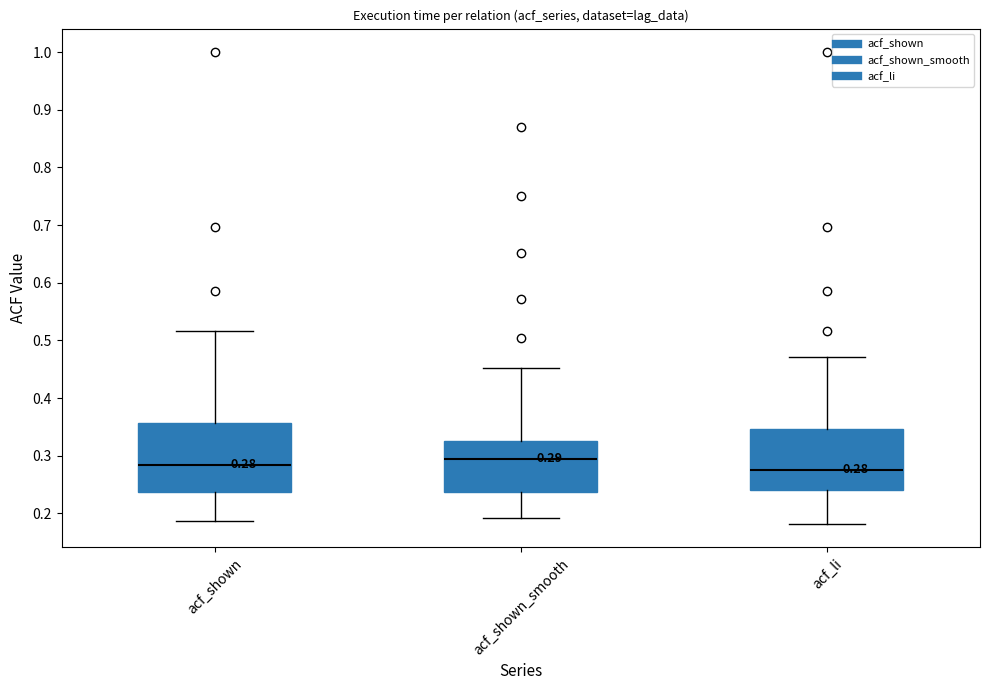

Comparing the boxes themselves (not the whiskers), which one is the tallest?

acf_shown